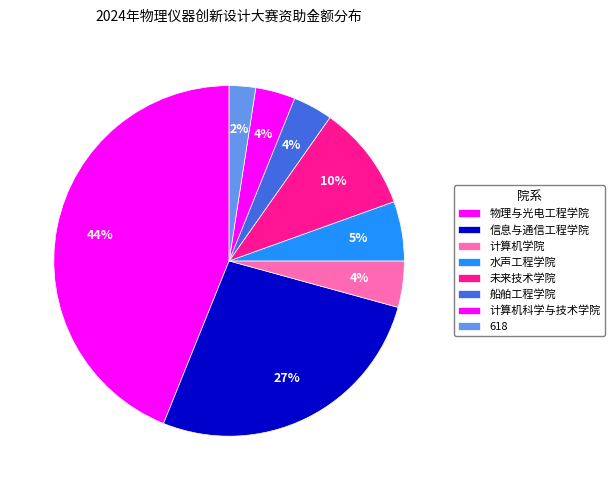

Between 未来技术学院 and 水声工程学院, which is larger?

未来技术学院